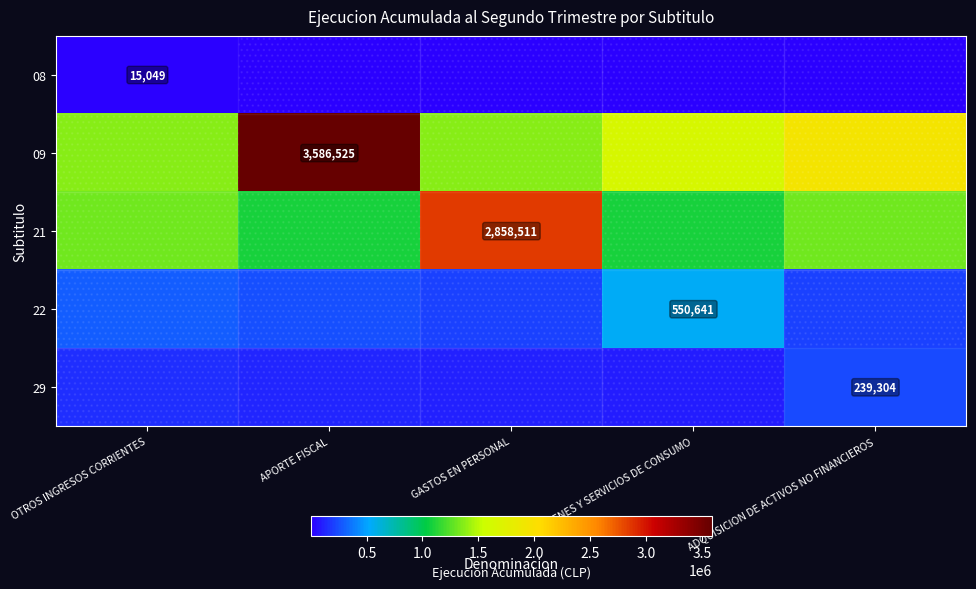

What is the difference between the second highest and second lowest values in the 08 series?

2407.8